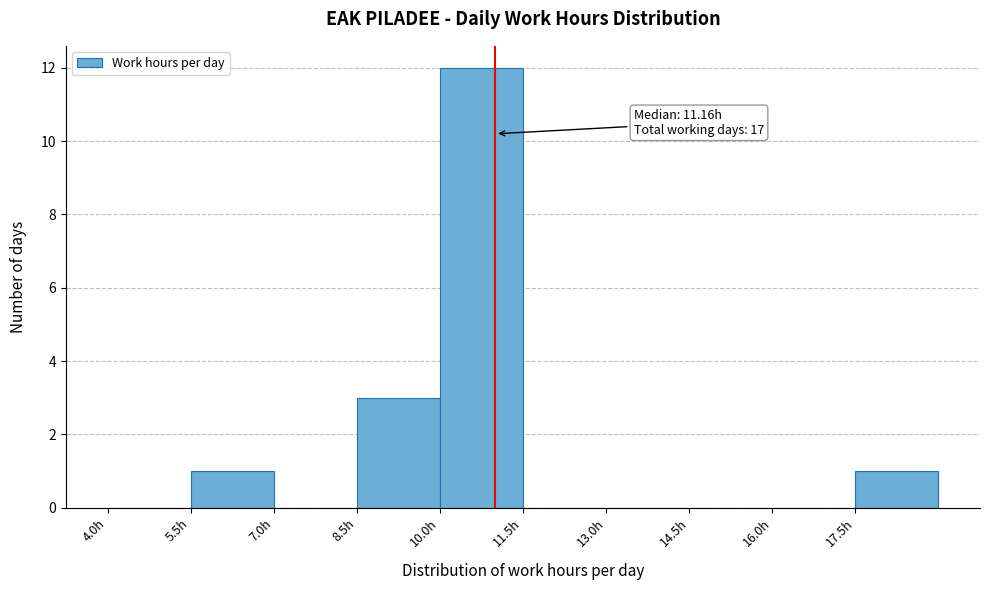

Which range on the x-axis has the tallest bar?

10.0 to 11.5